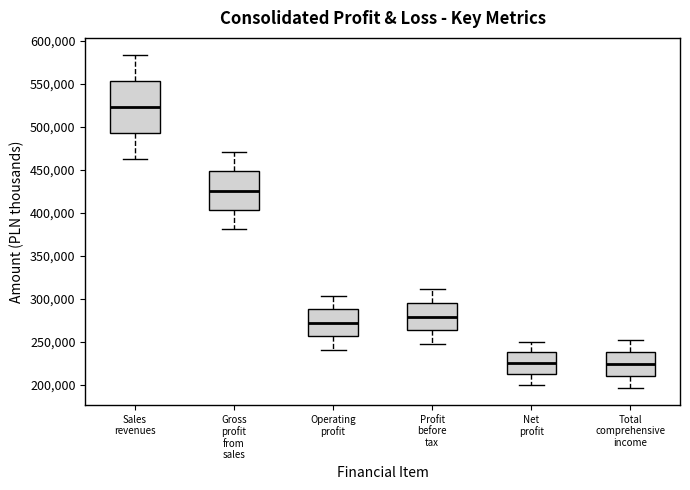

Which box is the tallest, from its lower edge to its upper edge?

Sales revenues